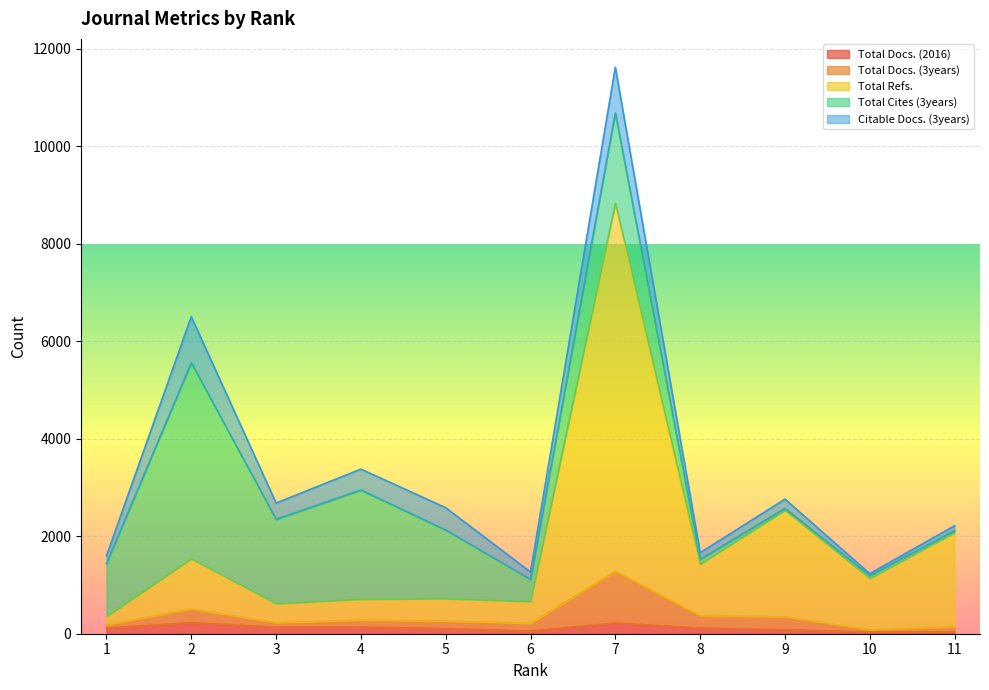

What are all the series names shown in the legend?

Total Docs. (2016), Total Docs. (3years), Total Refs., Total Cites (3years), Citable Docs. (3years)